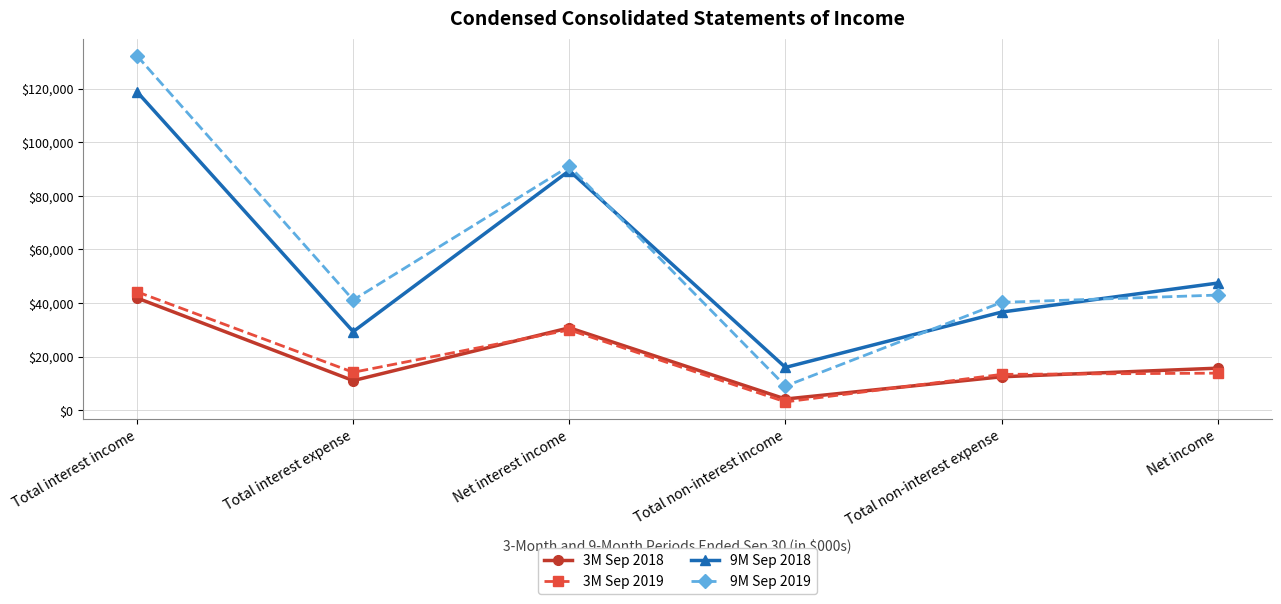

Rank the series by their maximum value, from lowest to highest.

3M Sep 2018, 3M Sep 2019, 9M Sep 2018, 9M Sep 2019